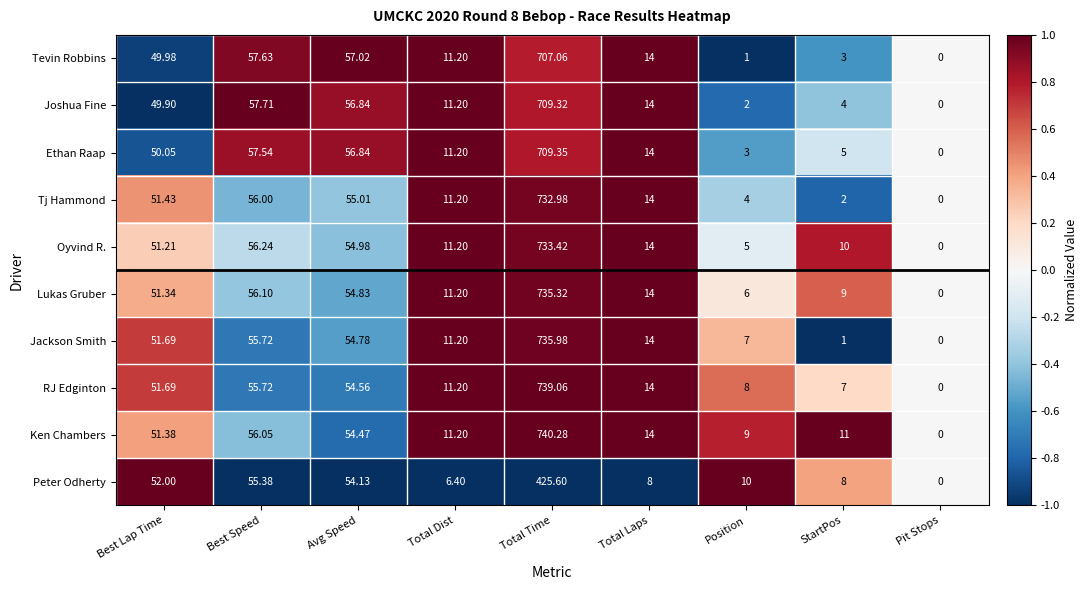

Which series changed the most between Total Dist and Position?

Tevin Robbins